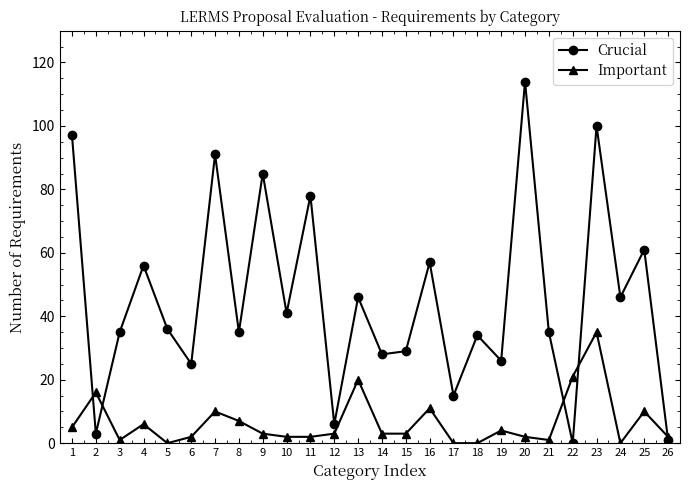

How many distinct data groups are displayed?

2